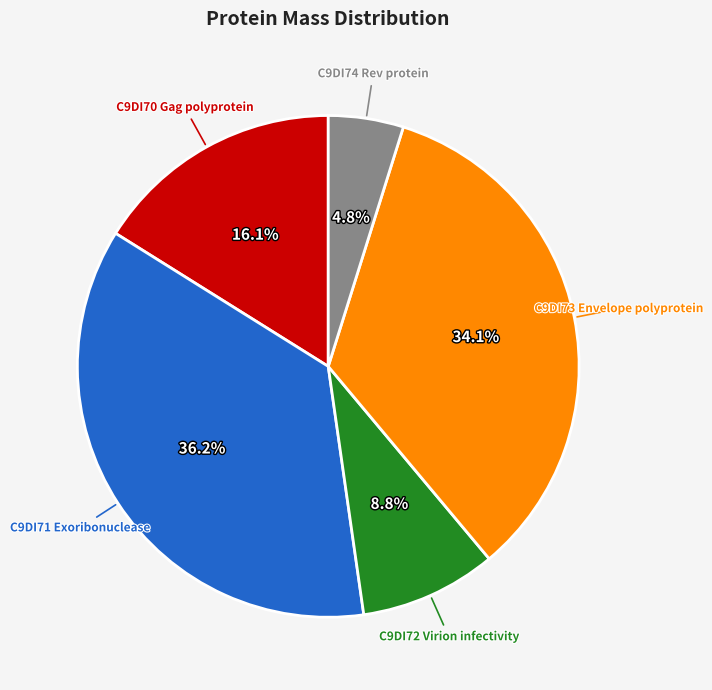

What percentage is the C9DI74 Rev protein slice, to the nearest percent?

5%